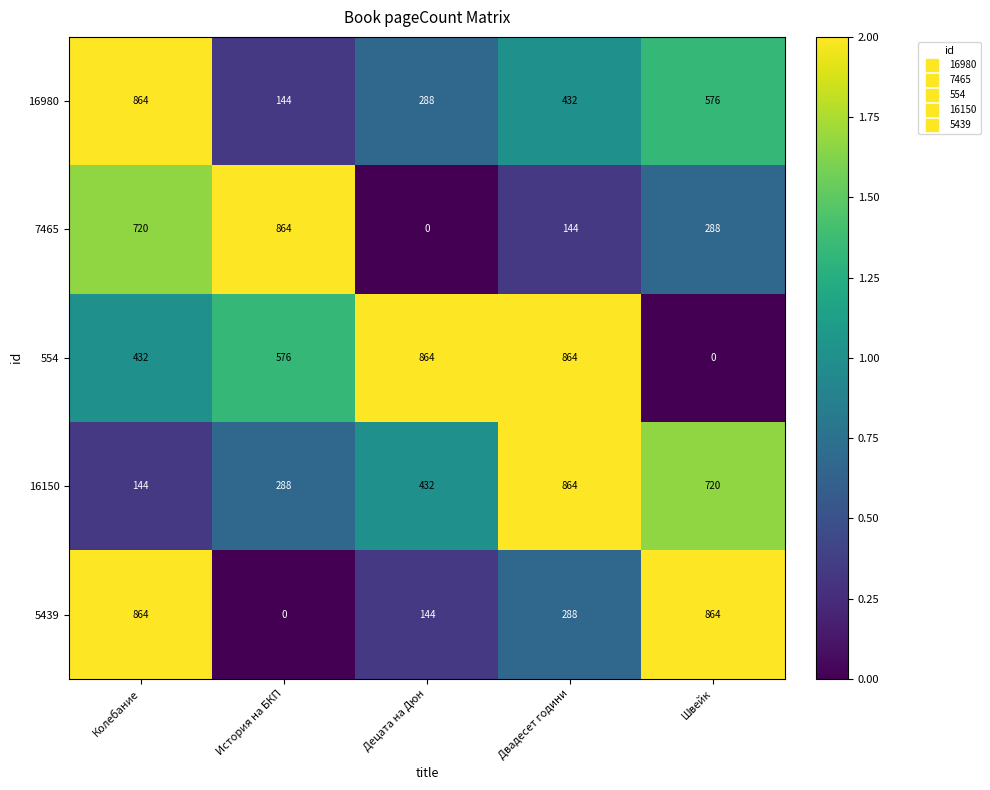

What is the minimum value for 16150?

144